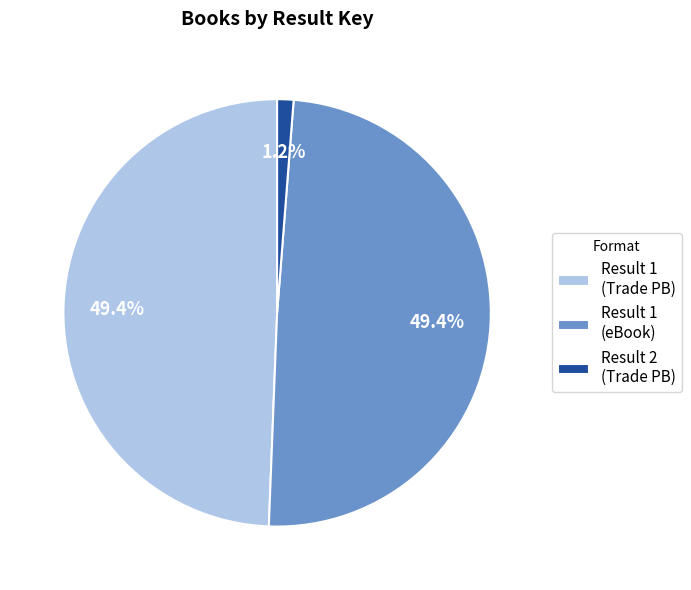

Does Result 2 (Trade PB) represent more than half of the total?

No